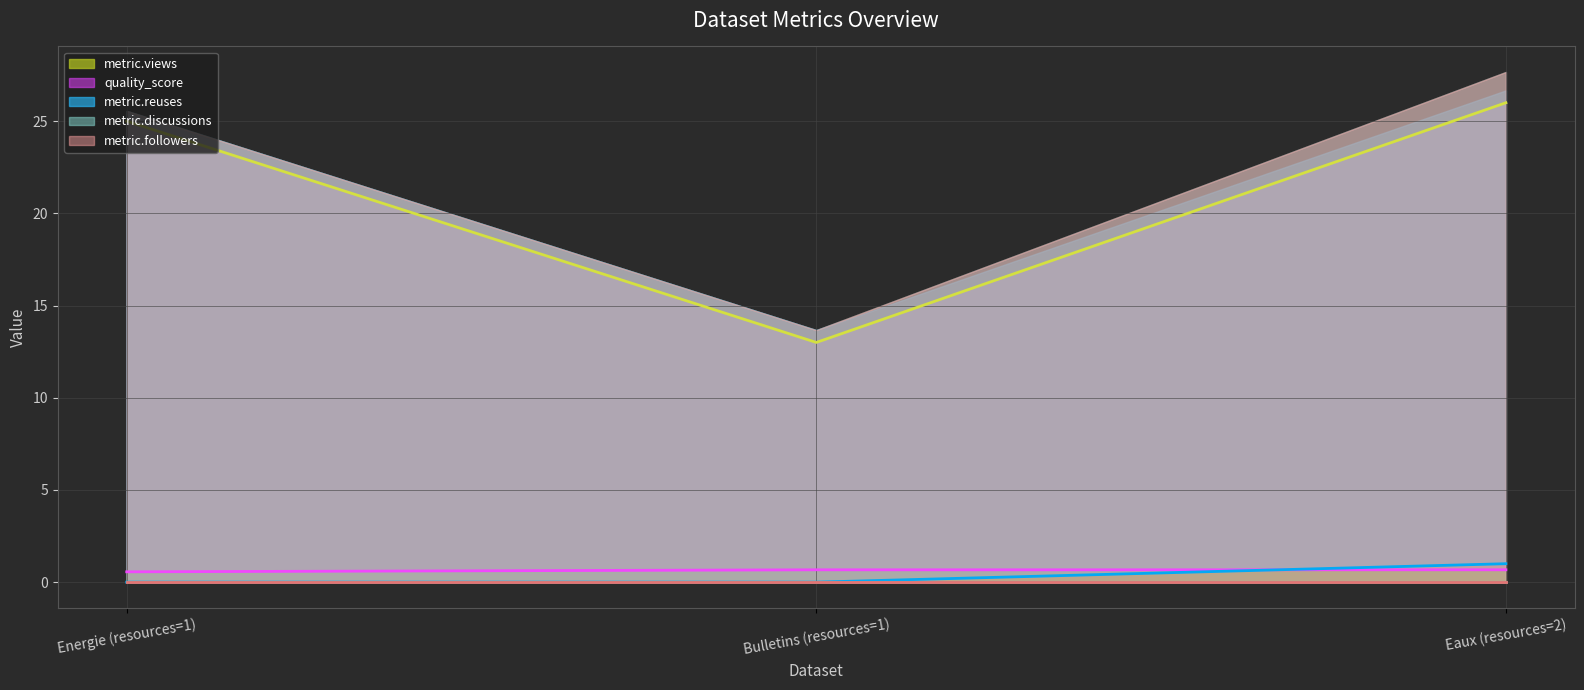

Is it true that quality_score (line) equals 0.8 at Energie (resources=1)?

False